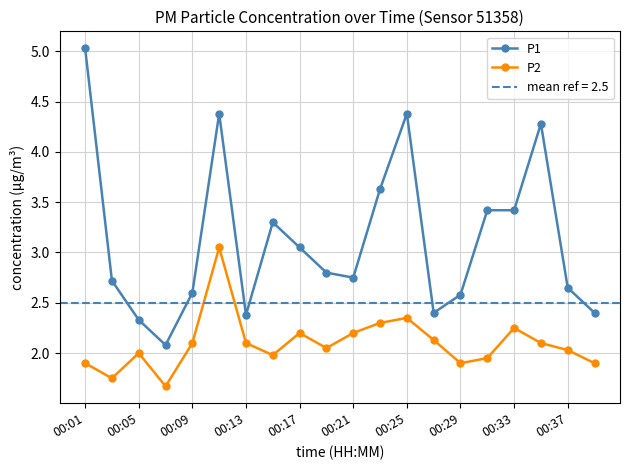

Is it true that P1 equals 2.4 at 13?

True